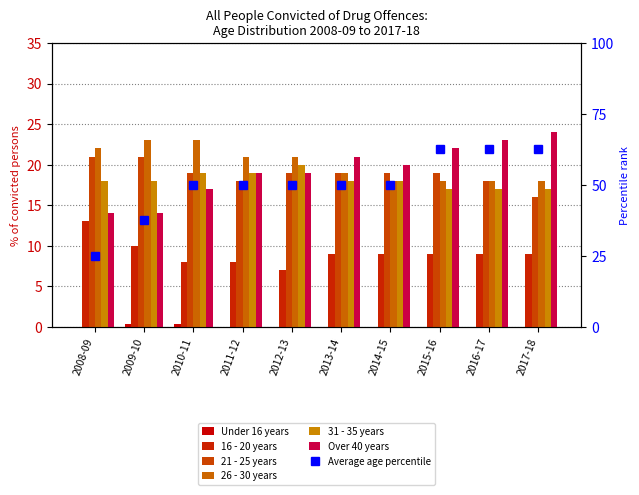

Which series has the largest range (max minus min)?

Over 40 years